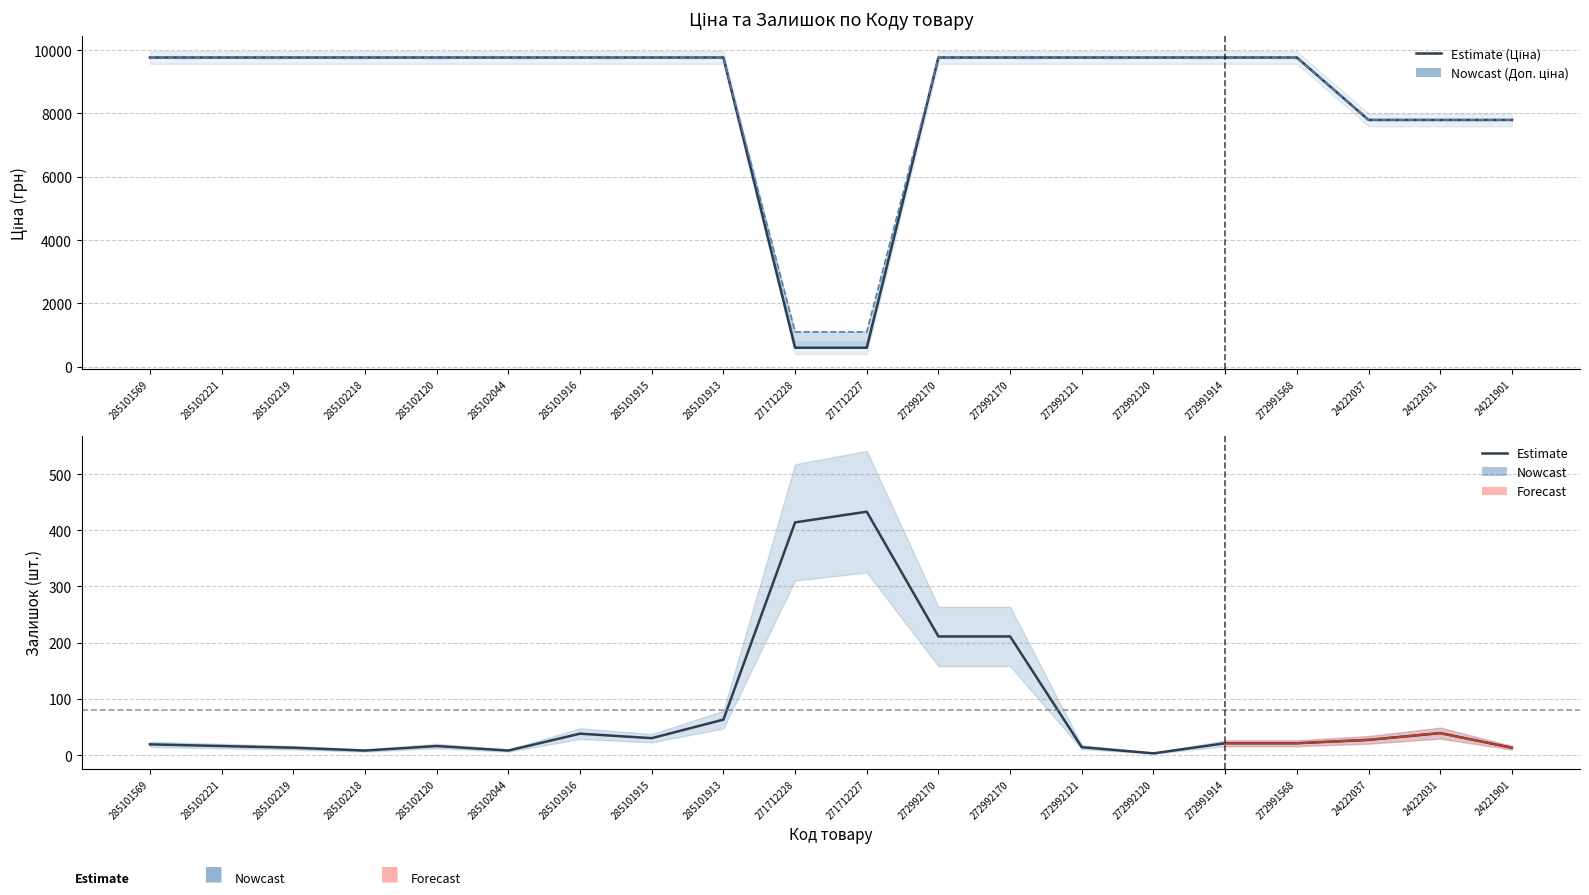

True or false: Доп. ціна and Ціна cross at least once.

False